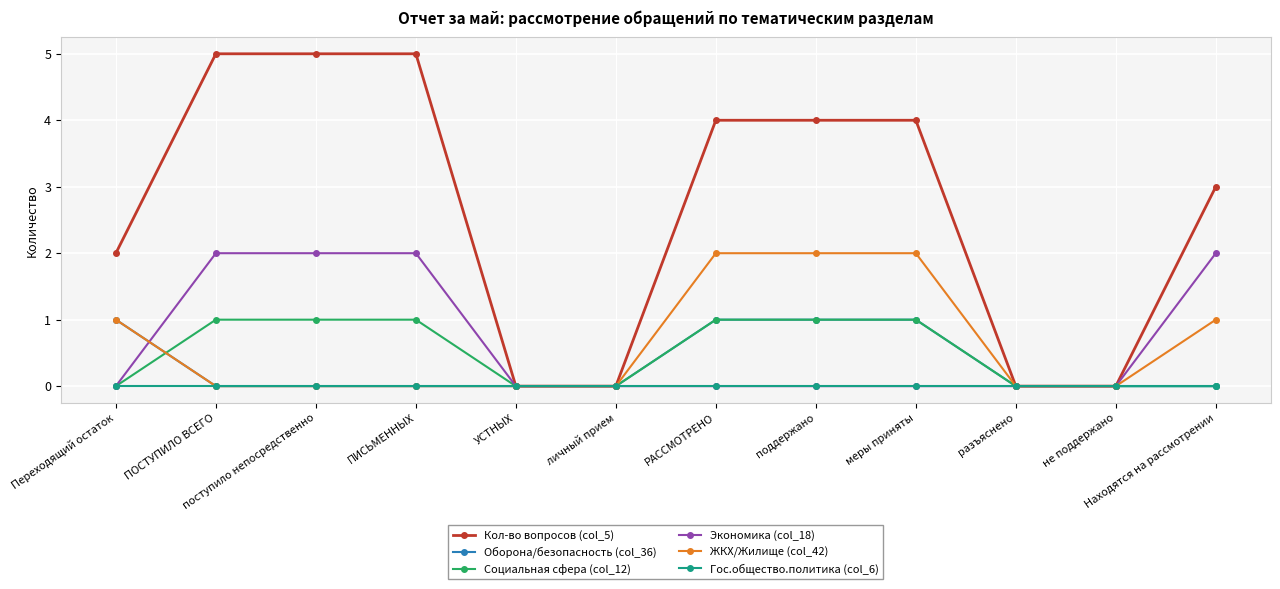

What is the maximum value for Социальная сфера (col_12)?

1